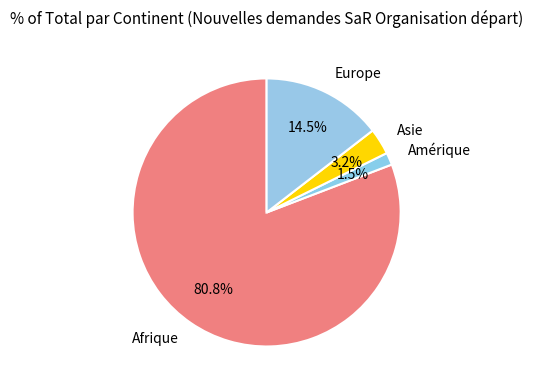

What percentage is NOT represented by Amérique?

98.5%